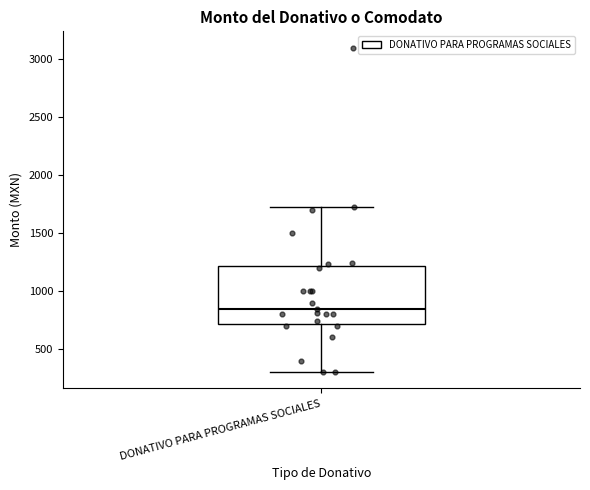

Where is the lower edge of the box for DONATIVO PARA PROGRAMAS SOCIALES on the y-axis? The values are not printed on the chart, so give them approximately, as read against the axis.

700